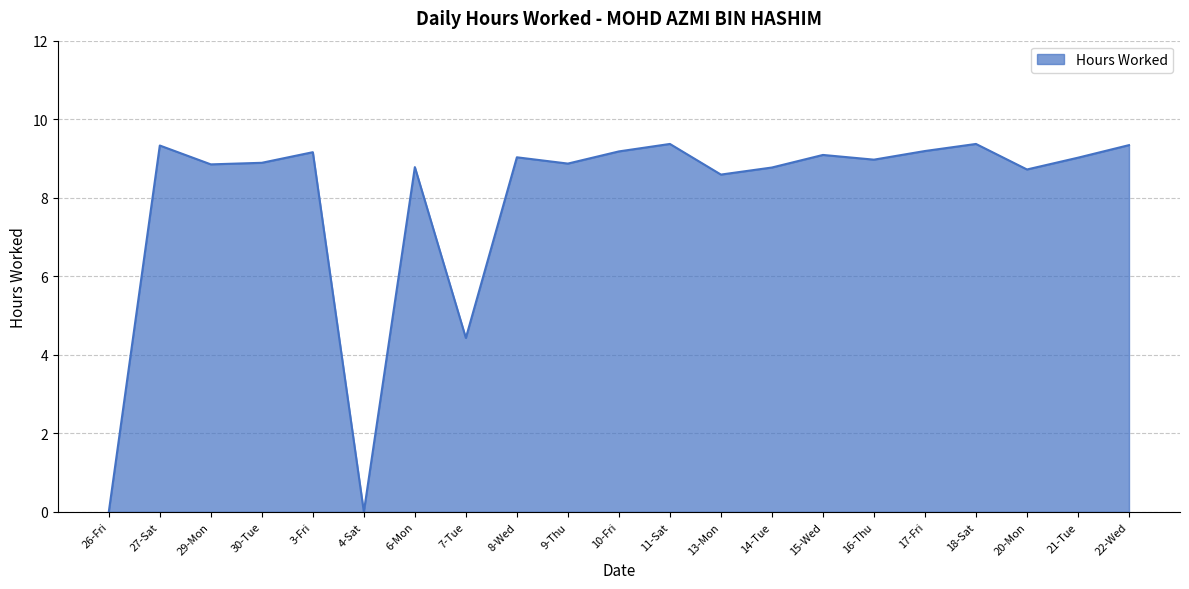

Approximately how many times larger is the value at 10-Fri compared to 14-Tue?

1.0